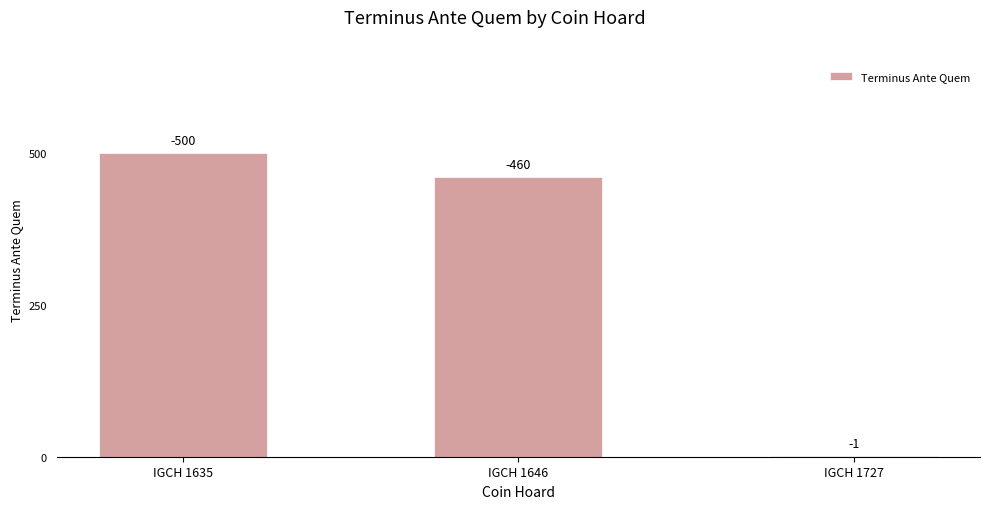

What is the value of the 1st bar from the left?

500